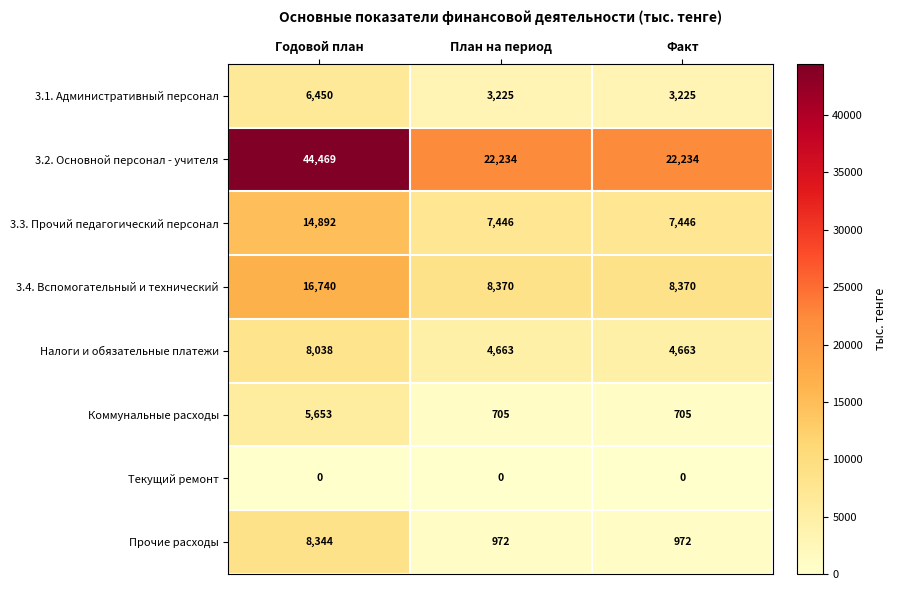

Read the Прочие расходы value at Годовой план, to the nearest 10.

8340